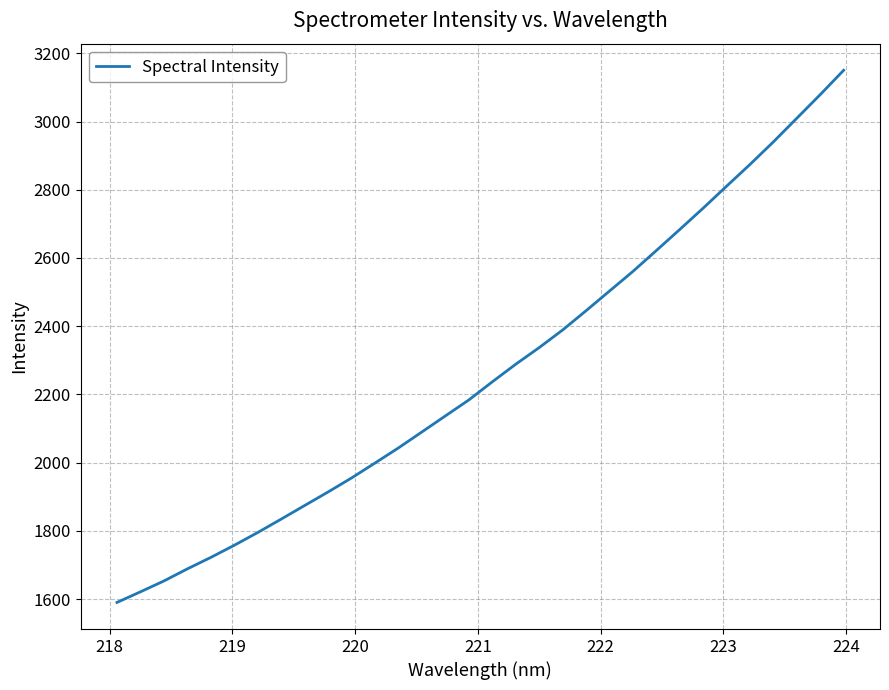

What is the difference between the maximum and minimum values?

1559.7